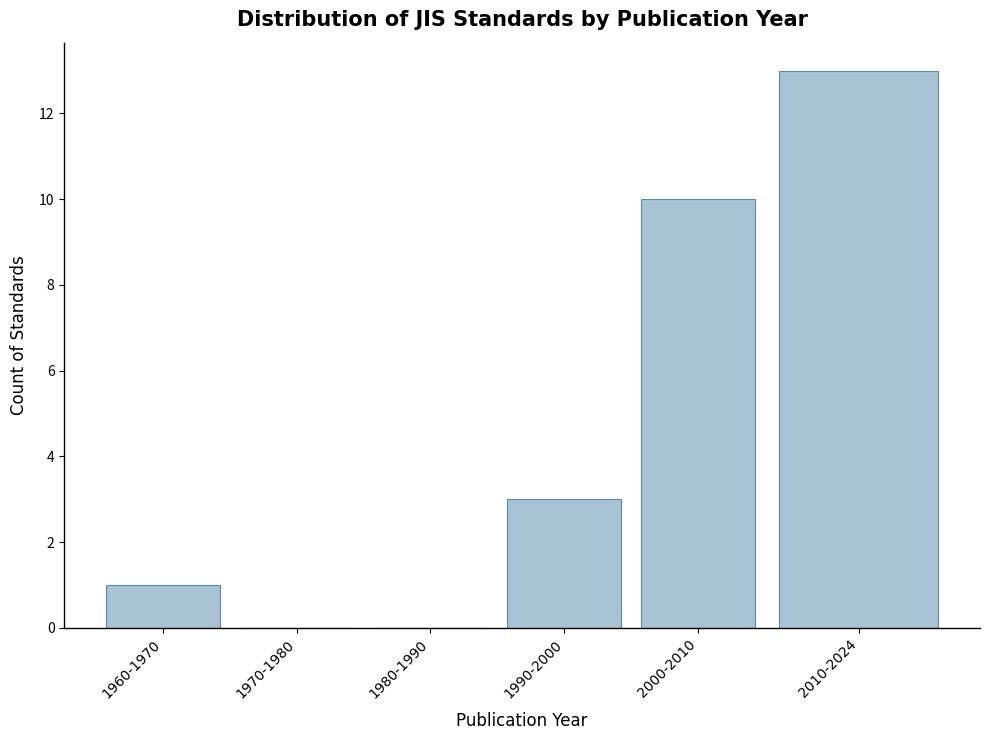

Reading left to right, transcribe all the data shown in this chart.

1960-1970=1	1970-1980=0	1980-1990=0	1990-2000=3	2000-2010=10	2010-2024=13